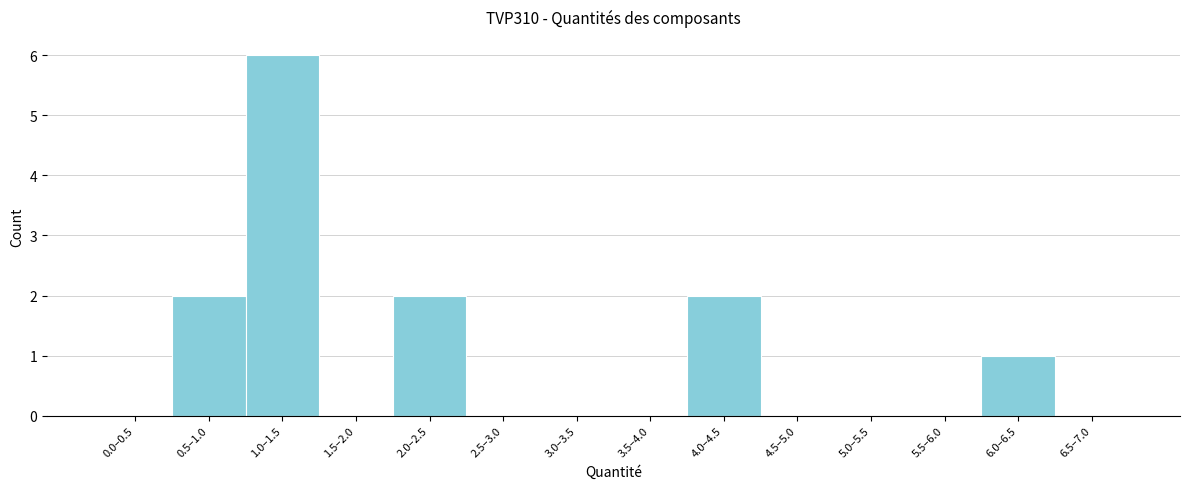

Reading left to right, transcribe all the data shown in this chart.

0.0–0.5=0	0.5–1.0=2	1.0–1.5=6	1.5–2.0=0	2.0–2.5=2	2.5–3.0=0	3.0–3.5=0	3.5–4.0=0	4.0–4.5=2	4.5–5.0=0	5.0–5.5=0	5.5–6.0=0	6.0–6.5=1	6.5–7.0=0